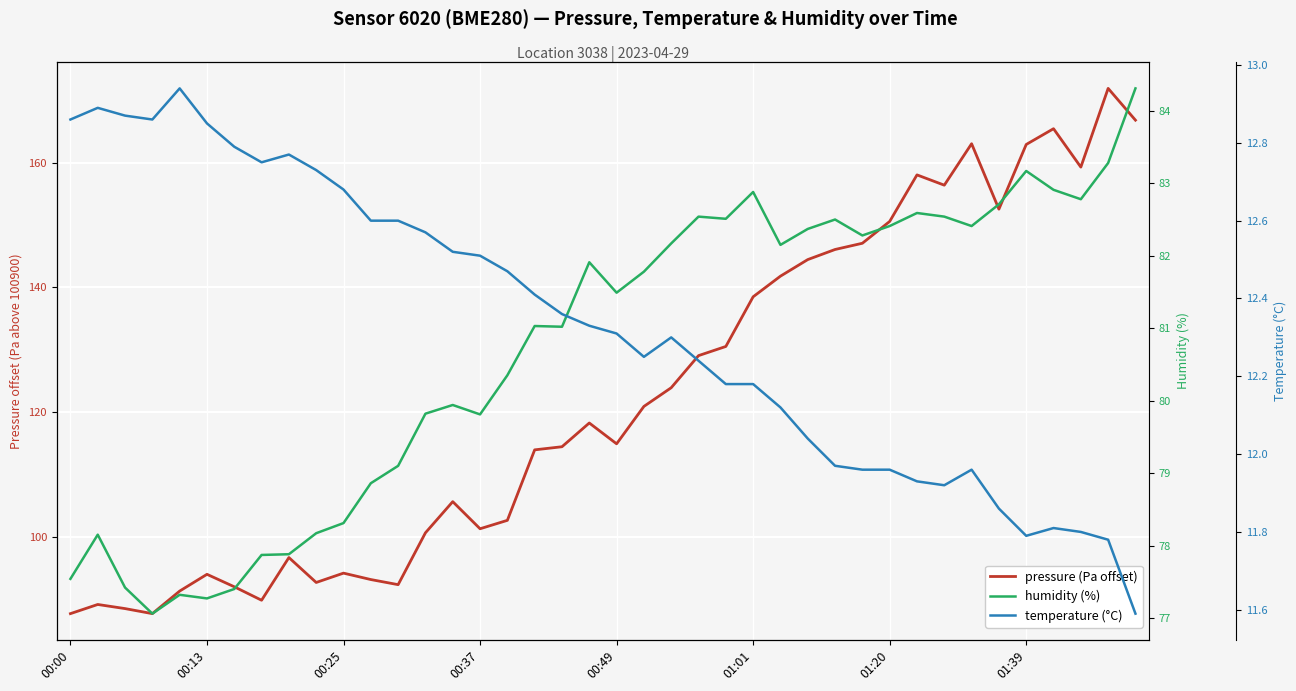

What is the difference between the maximum and minimum values in the pressure series?

84.3